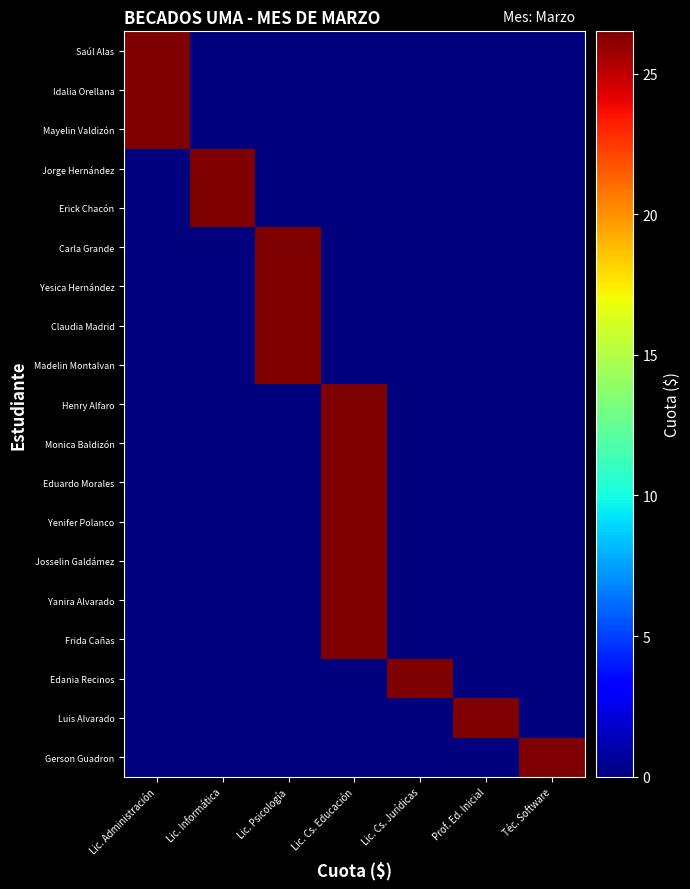

Reading right to left, what are all the values shown in this chart?

Saúl Alas: Téc. Software=0.0	Prof. Ed. Inicial=0.0	Lic. Cs. Jurídicas=0.0	Lic. Cs. Educación=0.0	Lic. Psicología=0.0	Lic. Informática=0.0	Lic. Administración=26.5
Idalia Orellana: Téc. Software=0.0	Prof. Ed. Inicial=0.0	Lic. Cs. Jurídicas=0.0	Lic. Cs. Educación=0.0	Lic. Psicología=0.0	Lic. Informática=0.0	Lic. Administración=26.5
Mayelin Valdizón: Téc. Software=0.0	Prof. Ed. Inicial=0.0	Lic. Cs. Jurídicas=0.0	Lic. Cs. Educación=0.0	Lic. Psicología=0.0	Lic. Informática=0.0	Lic. Administración=26.5
Jorge Hernández: Téc. Software=0.0	Prof. Ed. Inicial=0.0	Lic. Cs. Jurídicas=0.0	Lic. Cs. Educación=0.0	Lic. Psicología=0.0	Lic. Informática=26.5	Lic. Administración=0.0
Erick Chacón: Téc. Software=0.0	Prof. Ed. Inicial=0.0	Lic. Cs. Jurídicas=0.0	Lic. Cs. Educación=0.0	Lic. Psicología=0.0	Lic. Informática=26.5	Lic. Administración=0.0
Carla Grande: Téc. Software=0.0	Prof. Ed. Inicial=0.0	Lic. Cs. Jurídicas=0.0	Lic. Cs. Educación=0.0	Lic. Psicología=26.5	Lic. Informática=0.0	Lic. Administración=0.0
Yesica Hernández: Téc. Software=0.0	Prof. Ed. Inicial=0.0	Lic. Cs. Jurídicas=0.0	Lic. Cs. Educación=0.0	Lic. Psicología=26.5	Lic. Informática=0.0	Lic. Administración=0.0
Claudia Madrid: Téc. Software=0.0	Prof. Ed. Inicial=0.0	Lic. Cs. Jurídicas=0.0	Lic. Cs. Educación=0.0	Lic. Psicología=26.5	Lic. Informática=0.0	Lic. Administración=0.0
Madelin Montalvan: Téc. Software=0.0	Prof. Ed. Inicial=0.0	Lic. Cs. Jurídicas=0.0	Lic. Cs. Educación=0.0	Lic. Psicología=26.5	Lic. Informática=0.0	Lic. Administración=0.0
Henry Alfaro: Téc. Software=0.0	Prof. Ed. Inicial=0.0	Lic. Cs. Jurídicas=0.0	Lic. Cs. Educación=26.5	Lic. Psicología=0.0	Lic. Informática=0.0	Lic. Administración=0.0
Monica Baldizón: Téc. Software=0.0	Prof. Ed. Inicial=0.0	Lic. Cs. Jurídicas=0.0	Lic. Cs. Educación=26.5	Lic. Psicología=0.0	Lic. Informática=0.0	Lic. Administración=0.0
Eduardo Morales: Téc. Software=0.0	Prof. Ed. Inicial=0.0	Lic. Cs. Jurídicas=0.0	Lic. Cs. Educación=26.5	Lic. Psicología=0.0	Lic. Informática=0.0	Lic. Administración=0.0
Yenifer Polanco: Téc. Software=0.0	Prof. Ed. Inicial=0.0	Lic. Cs. Jurídicas=0.0	Lic. Cs. Educación=26.5	Lic. Psicología=0.0	Lic. Informática=0.0	Lic. Administración=0.0
Josselin Galdámez: Téc. Software=0.0	Prof. Ed. Inicial=0.0	Lic. Cs. Jurídicas=0.0	Lic. Cs. Educación=26.5	Lic. Psicología=0.0	Lic. Informática=0.0	Lic. Administración=0.0
Yanira Alvarado: Téc. Software=0.0	Prof. Ed. Inicial=0.0	Lic. Cs. Jurídicas=0.0	Lic. Cs. Educación=26.5	Lic. Psicología=0.0	Lic. Informática=0.0	Lic. Administración=0.0
Frida Cañas: Téc. Software=0.0	Prof. Ed. Inicial=0.0	Lic. Cs. Jurídicas=0.0	Lic. Cs. Educación=26.5	Lic. Psicología=0.0	Lic. Informática=0.0	Lic. Administración=0.0
Edania Recinos: Téc. Software=0.0	Prof. Ed. Inicial=0.0	Lic. Cs. Jurídicas=26.5	Lic. Cs. Educación=0.0	Lic. Psicología=0.0	Lic. Informática=0.0	Lic. Administración=0.0
Luis Alvarado: Téc. Software=0.0	Prof. Ed. Inicial=26.5	Lic. Cs. Jurídicas=0.0	Lic. Cs. Educación=0.0	Lic. Psicología=0.0	Lic. Informática=0.0	Lic. Administración=0.0
Gerson Guadron: Téc. Software=26.5	Prof. Ed. Inicial=0.0	Lic. Cs. Jurídicas=0.0	Lic. Cs. Educación=0.0	Lic. Psicología=0.0	Lic. Informática=0.0	Lic. Administración=0.0